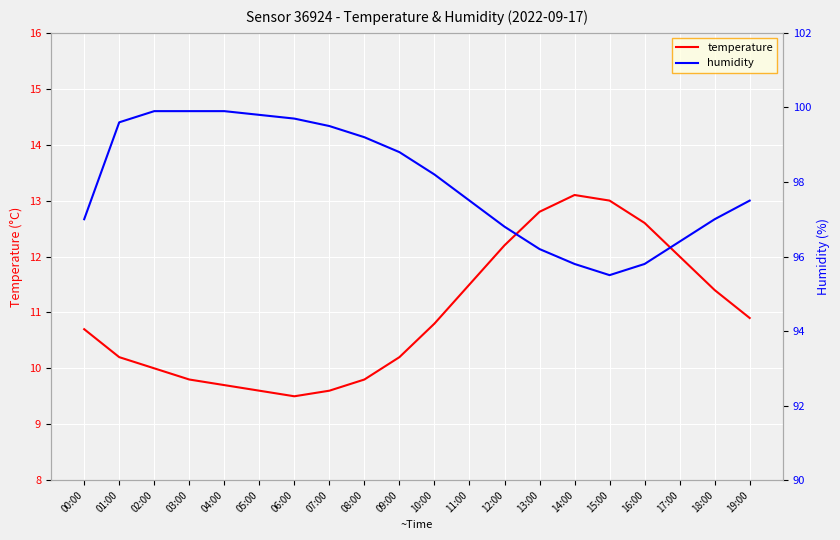

What is the difference between the second highest and minimum values in the humidity series?

4.4